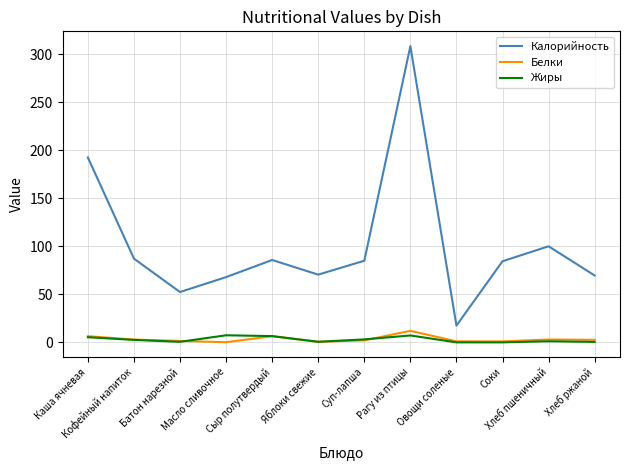

True or false: Калорийность and Белки intersect in this chart.

False